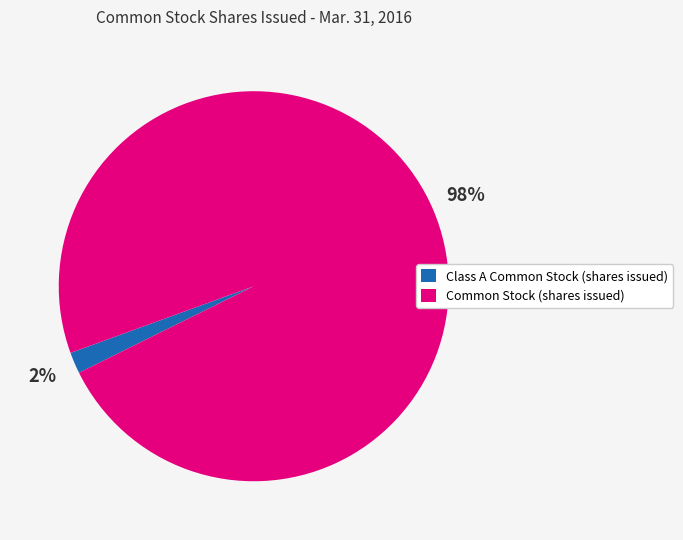

To the nearest percent, what portion does Common Stock (shares issued) represent?

98%